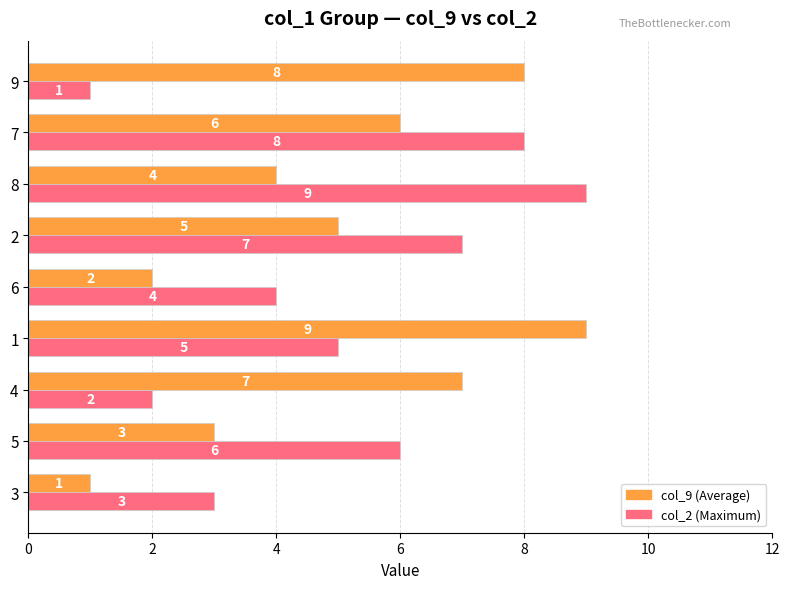

What is the total value across all series at 5?

9